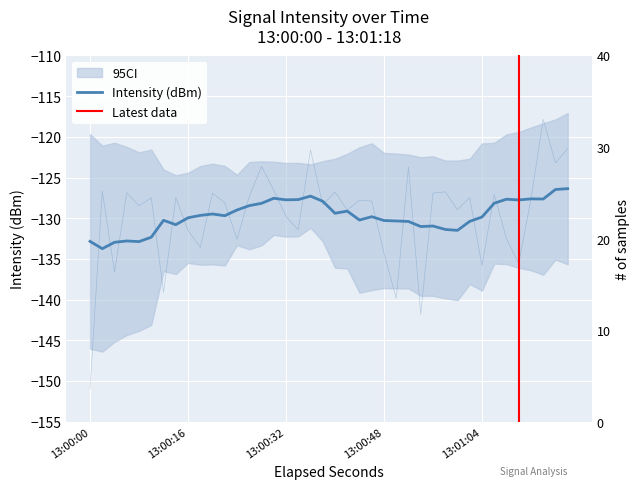

Which category has the lowest value across all series?

13:00:00